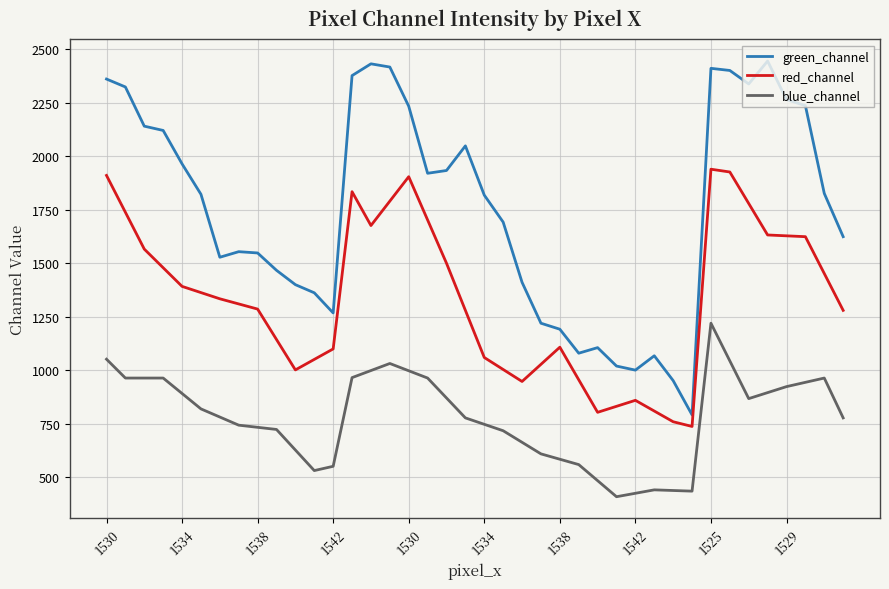

True or false: red_channel and blue_channel intersect in this chart.

False